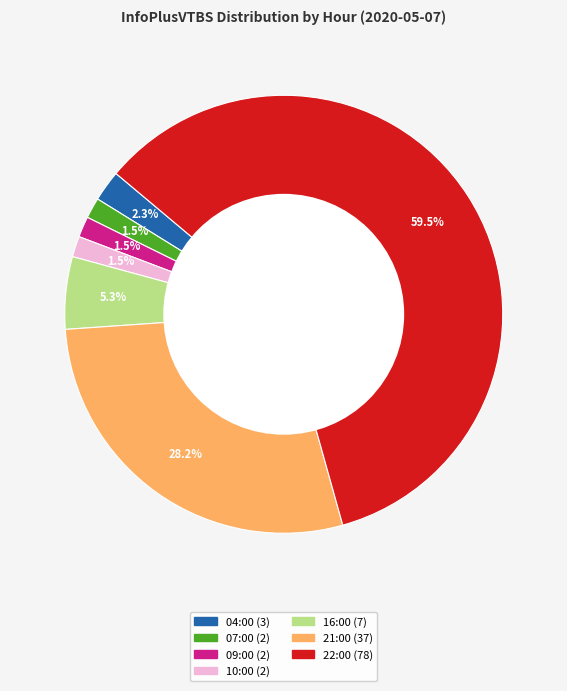

True or false: 04:00 accounts for 2% of the total.

True